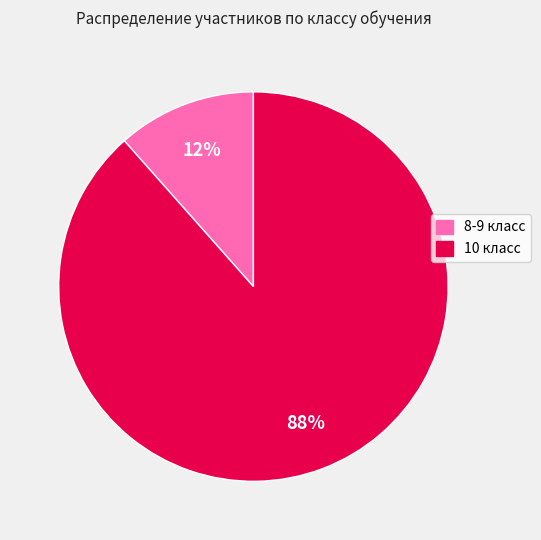

What is the majority slice?

10 класс